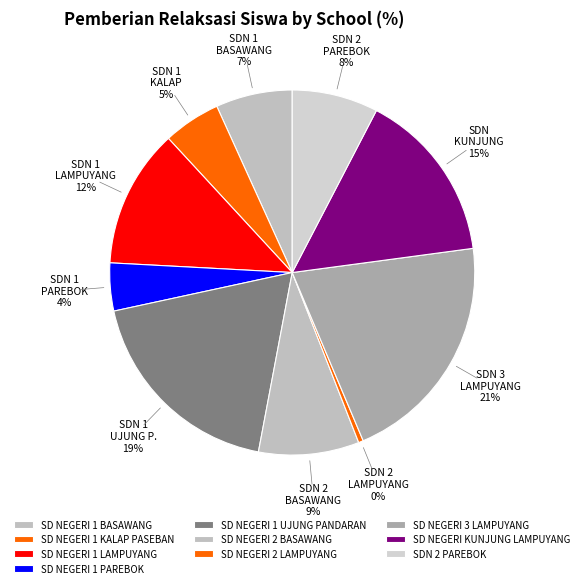

To the nearest percent, what is the average slice percentage?

10%